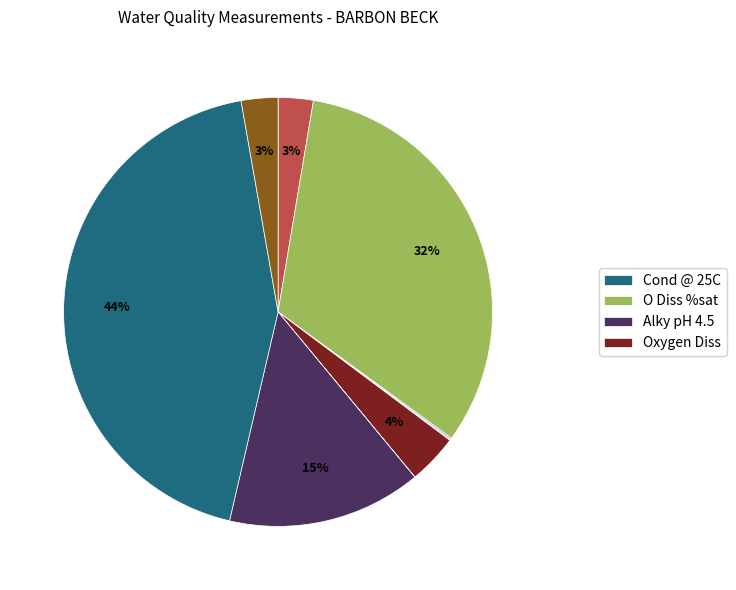

Does any single category account for the majority?

No